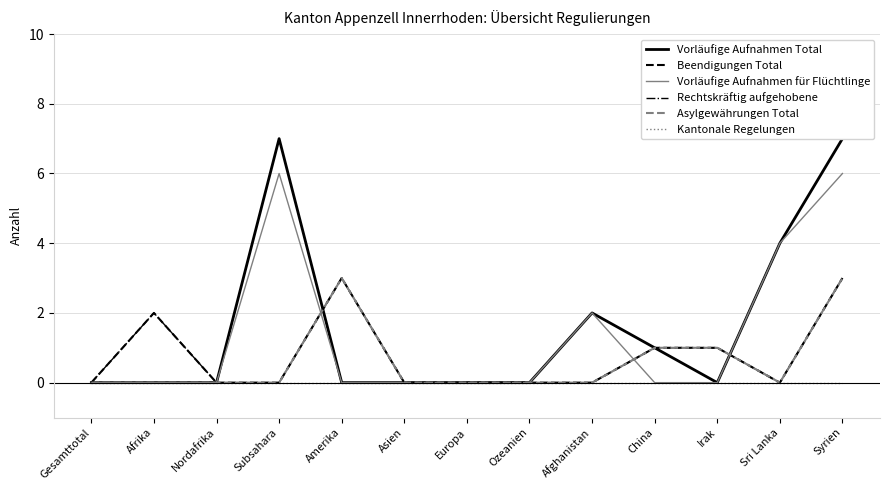

Does the chart have visible grid lines?

Yes